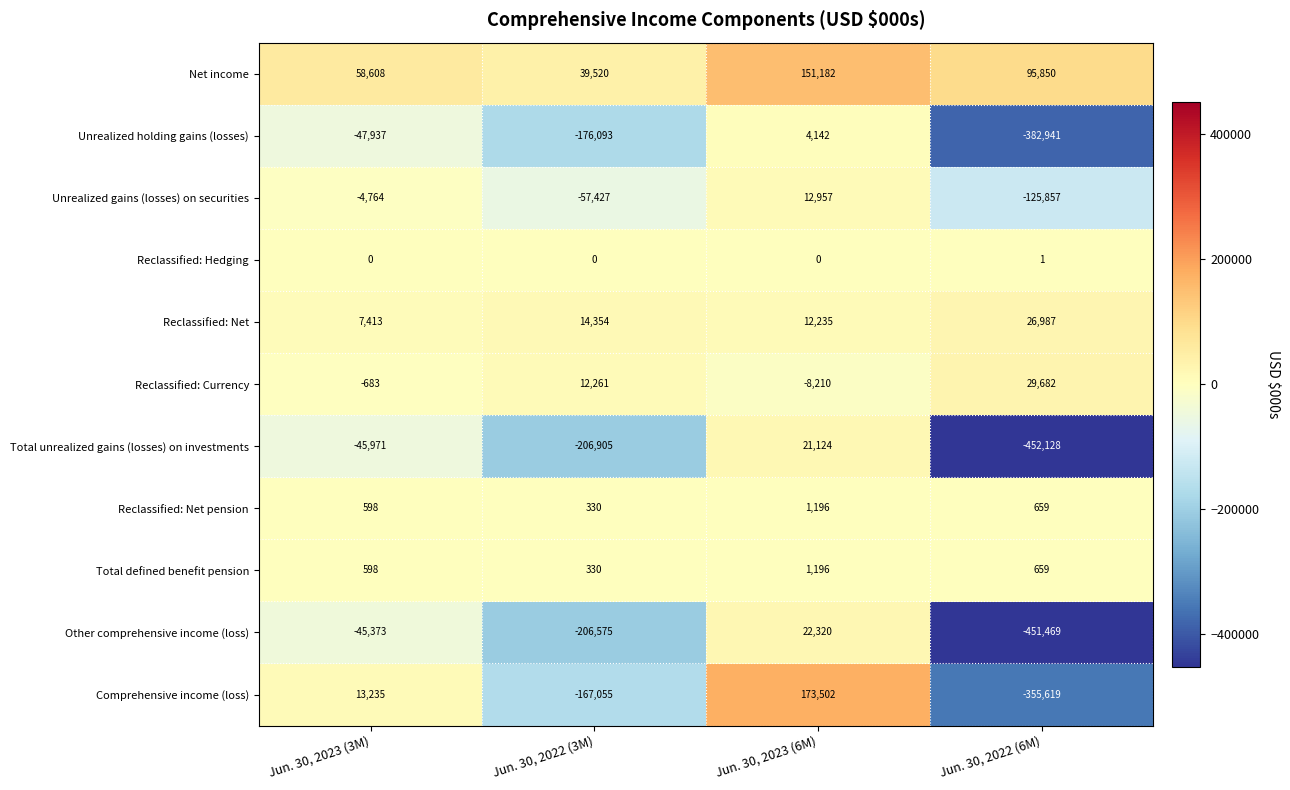

Which series has the largest total across all categories?

Net income